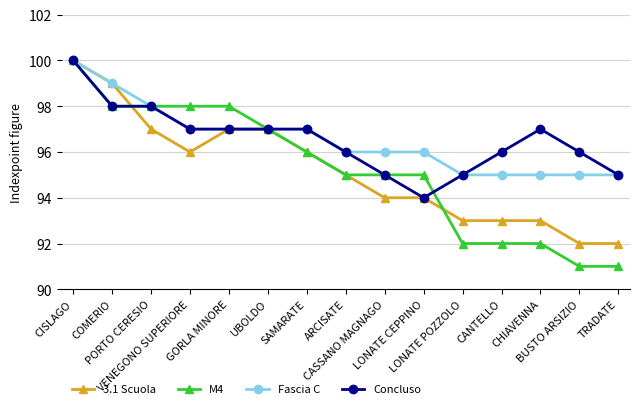

Reading right to left, what are all the values shown in this chart?

3.1 Scuola: TRADATE=92	BUSTO ARSIZIO=92	CHIAVENNA=93	CANTELLO=93	LONATE POZZOLO=93	LONATE CEPPINO=94	CASSANO MAGNAGO=94	ARCISATE=95	SAMARATE=96	UBOLDO=97	GORLA MINORE=97	VENEGONO SUPERIORE=96	PORTO CERESIO=97	COMERIO=99	CISLAGO=100
M4: TRADATE=91	BUSTO ARSIZIO=91	CHIAVENNA=92	CANTELLO=92	LONATE POZZOLO=92	LONATE CEPPINO=95	CASSANO MAGNAGO=95	ARCISATE=95	SAMARATE=96	UBOLDO=97	GORLA MINORE=98	VENEGONO SUPERIORE=98	PORTO CERESIO=98	COMERIO=98	CISLAGO=100
Fascia C: TRADATE=95	BUSTO ARSIZIO=95	CHIAVENNA=95	CANTELLO=95	LONATE POZZOLO=95	LONATE CEPPINO=96	CASSANO MAGNAGO=96	ARCISATE=96	SAMARATE=97	UBOLDO=97	GORLA MINORE=97	VENEGONO SUPERIORE=97	PORTO CERESIO=98	COMERIO=99	CISLAGO=100
Concluso: TRADATE=95	BUSTO ARSIZIO=96	CHIAVENNA=97	CANTELLO=96	LONATE POZZOLO=95	LONATE CEPPINO=94	CASSANO MAGNAGO=95	ARCISATE=96	SAMARATE=97	UBOLDO=97	GORLA MINORE=97	VENEGONO SUPERIORE=97	PORTO CERESIO=98	COMERIO=98	CISLAGO=100